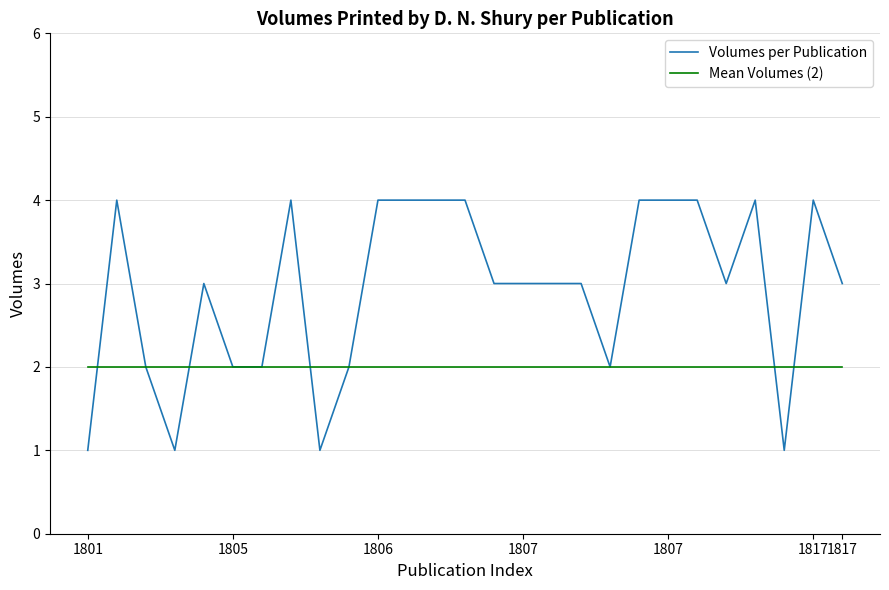

What is the maximum value shown in the chart?

4